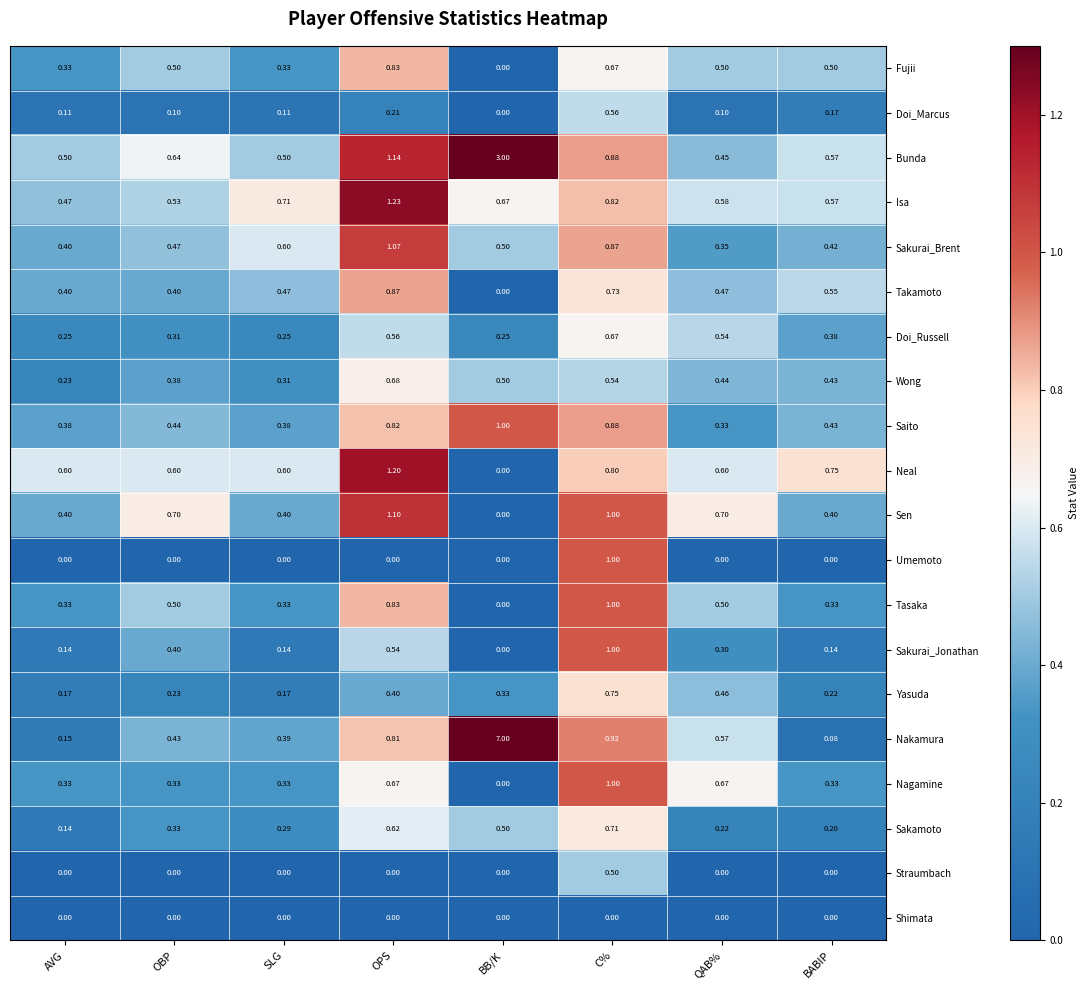

Is the value of Sakurai_Jonathan at C% greater than the value of Sakamoto at SLG?

Yes